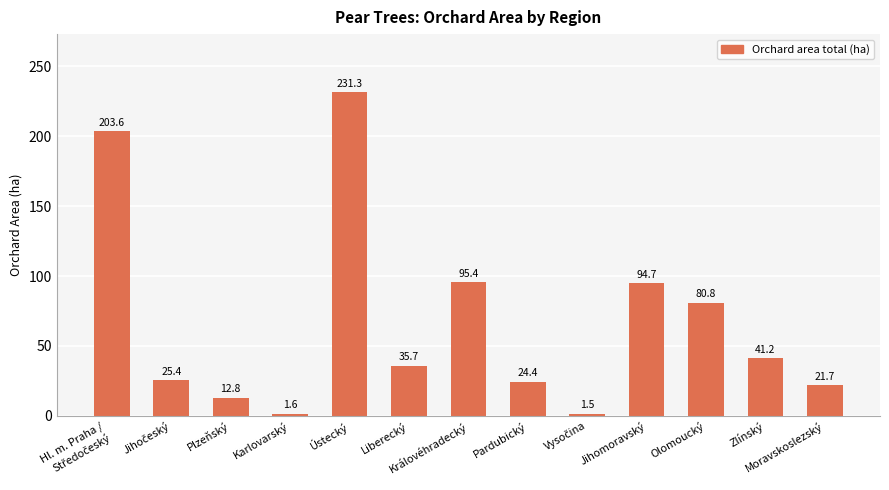

What is the minimum value shown in the chart?

1.5